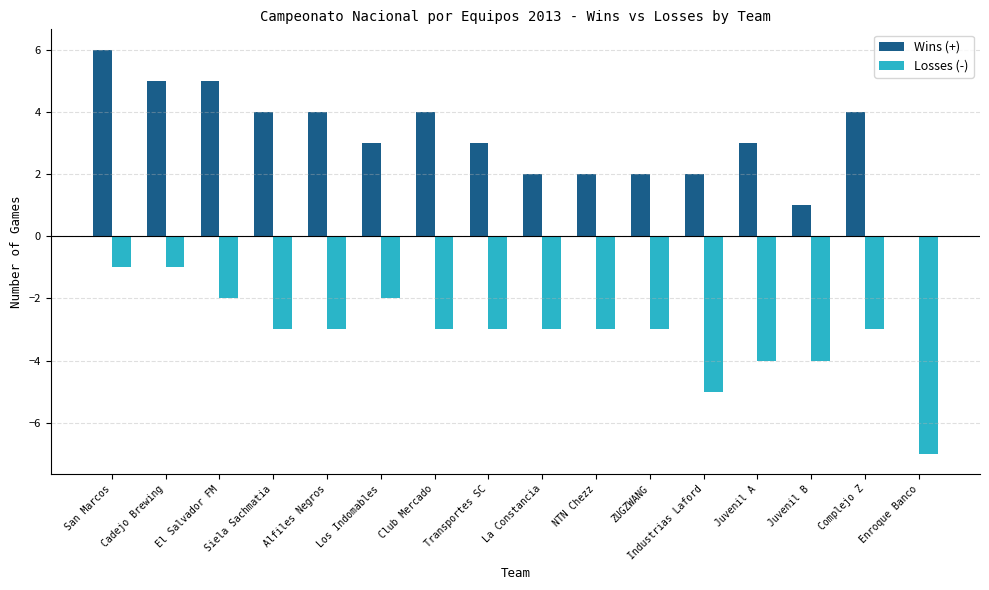

Which category has the highest value across all series?

San Marcos